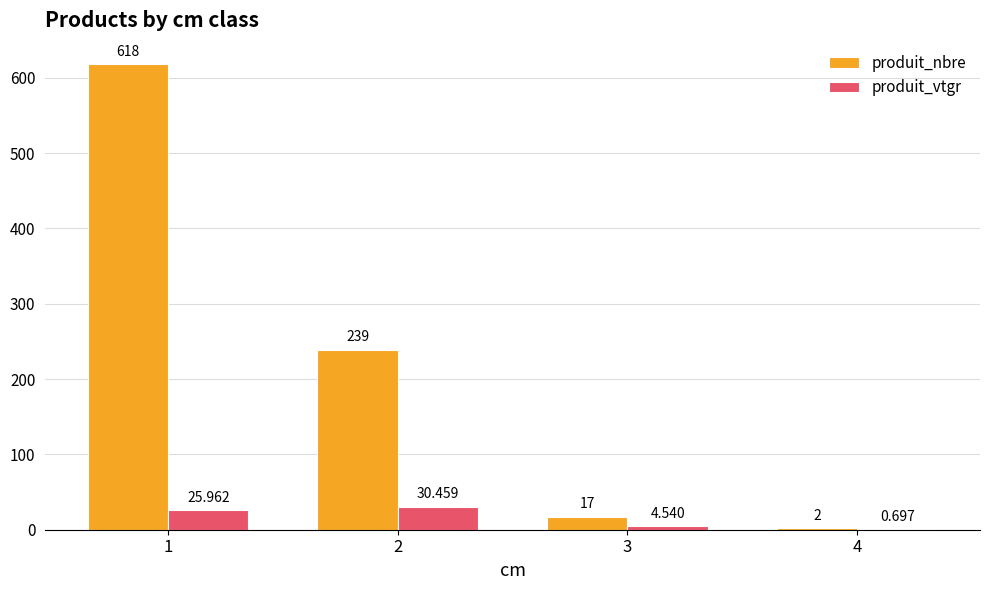

Where is produit_vtgr nearest to the value 15?

3